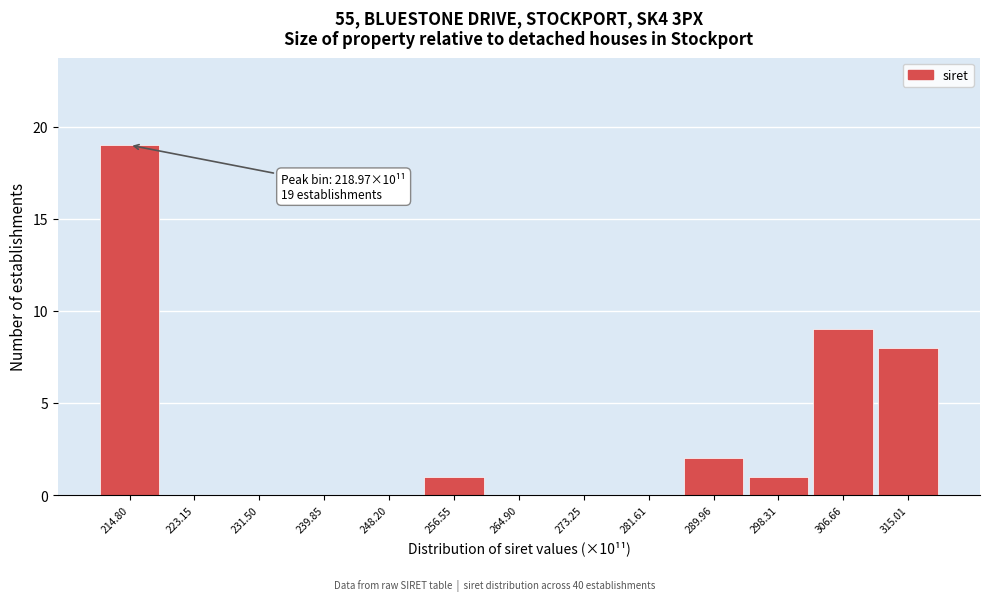

Reading left to right, extract all data points from this chart.

214.80=19	223.15=0	231.50=0	239.85=0	248.20=0	256.55=1	264.90=0	273.25=0	281.61=0	289.96=2	298.31=1	306.66=9	315.01=8